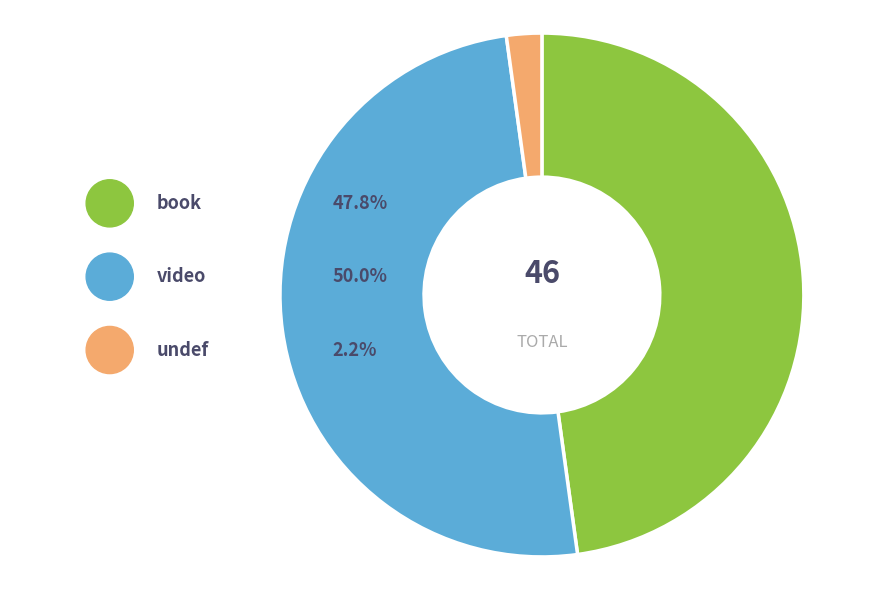

Which has a higher value, undef or book?

book